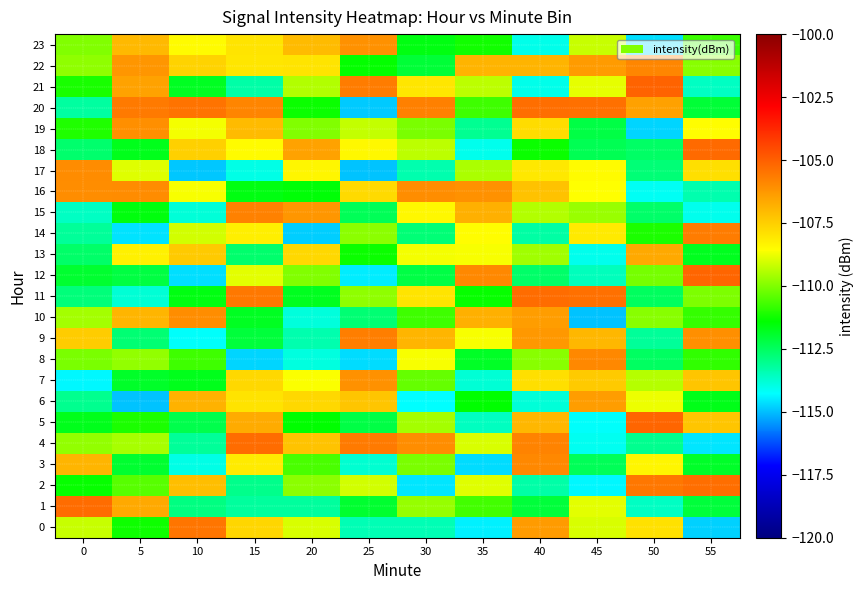

Rank the series at 25 from highest to lowest value.

4, 21, 9, 23, 7, 6, 16, 18, 2, 19, 11, 14, 13, 22, 1, 5, 15, 10, 0, 3, 12, 8, 20, 17